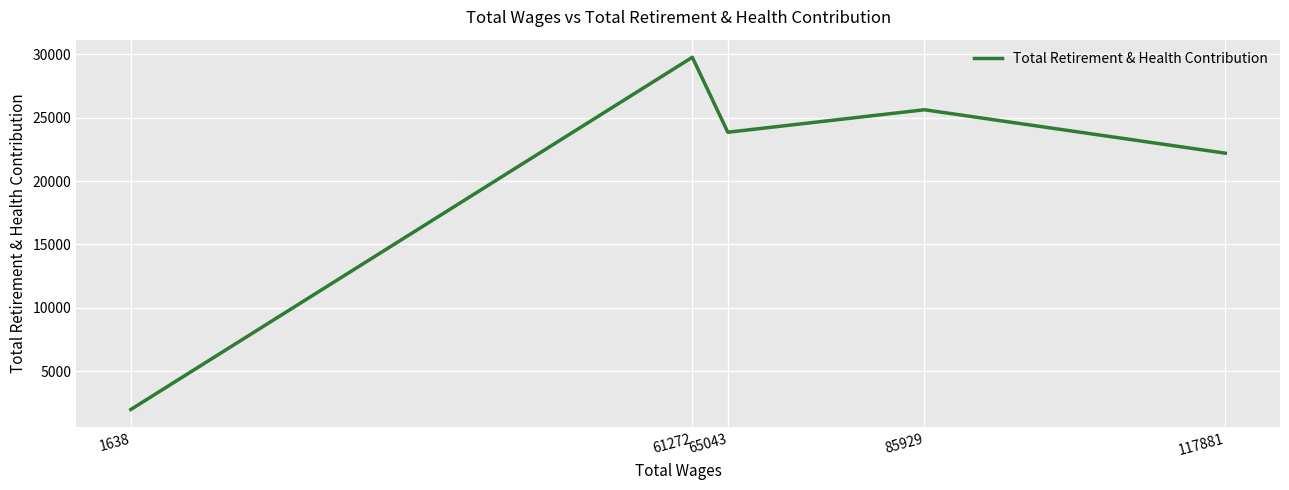

Between 117881 and 61272, which is larger?

61272